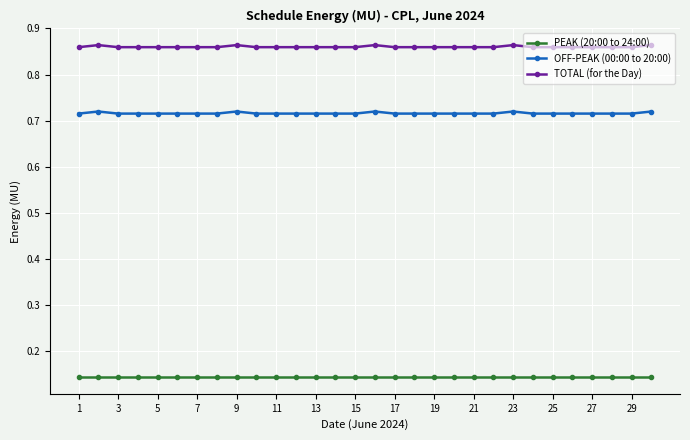

True or false: OFF-PEAK (00:00 to 20:00) and TOTAL (for the Day) intersect in this chart.

False